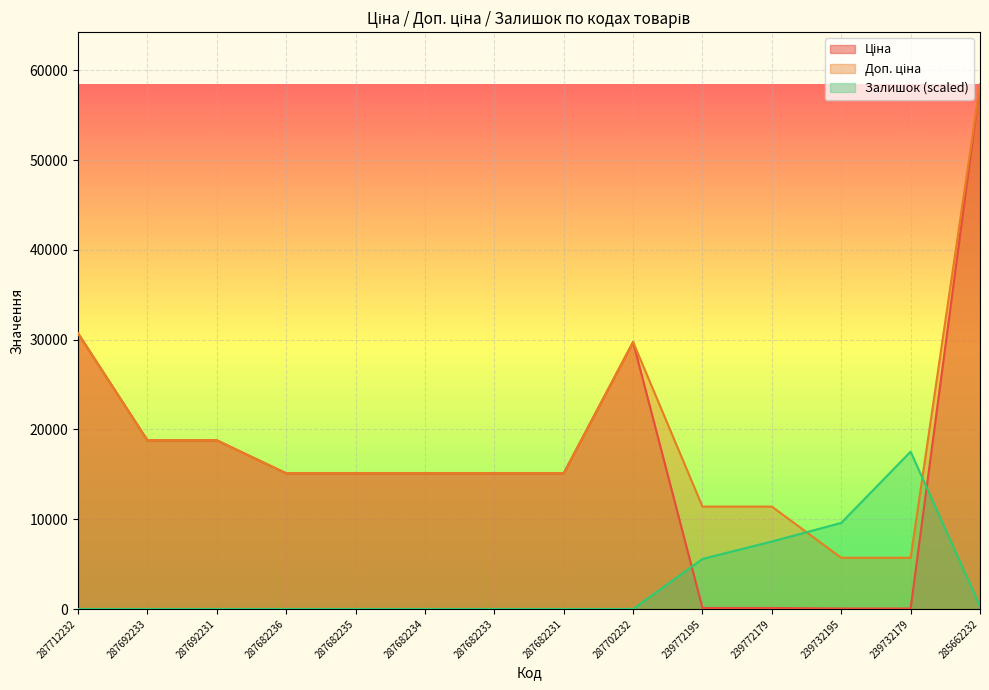

Reading left to right, extract all data points from this chart.

Ціна: 30717.1	18796.8	18796.8	15120.0	15120.0	15120.0	15120.0	15120.0	29747.2	114.1	114.1	57.0	57.0	58426.5
Доп. ціна: 30717.1	18796.8	18796.8	15120.0	15120.0	15120.0	15120.0	15120.0	29747.2	11410.0	11410.0	5705.0	5705.0	58426.5
Залишок: 0.0	0.0	0.0	0.0	0.0	0.0	0.0	0.0	0.0	5574.7	7519.4	9593.7	17528.0	311.1